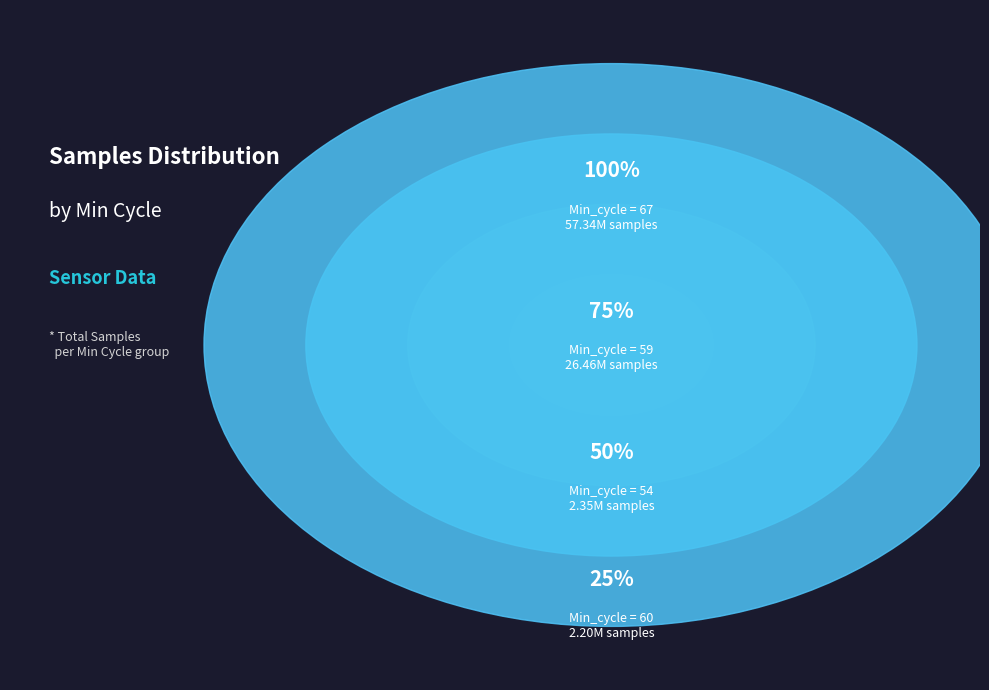

Is there any slice that represents more than half of the pie?

No